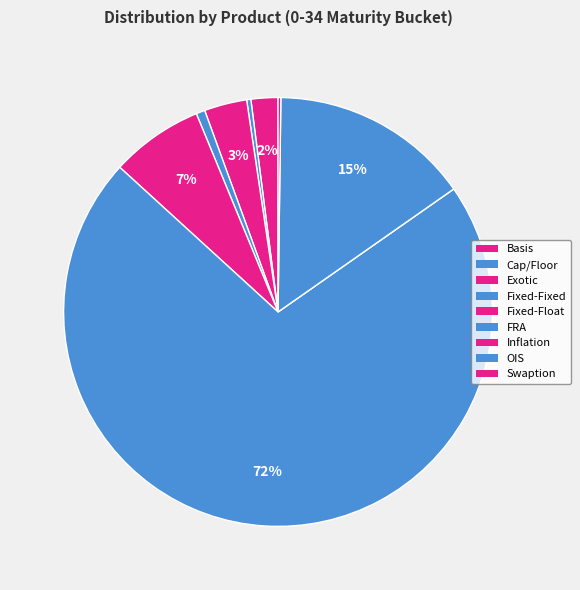

To the nearest percent, what is the difference between the largest and smallest slice percentages?

72%